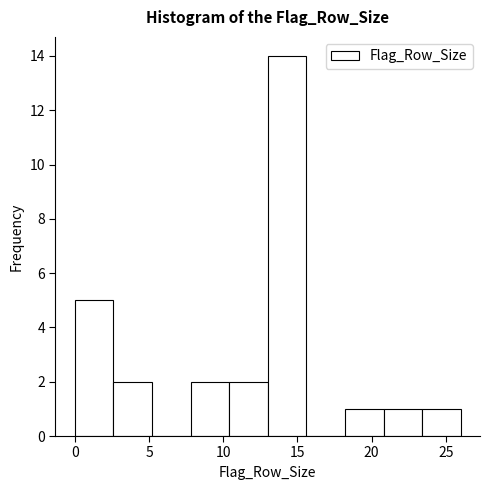

Reading left to right, transcribe this chart: for each bar, give the range it covers on the x-axis and its height. Neither the bar edges nor the heights are printed on the chart, so give them approximately, as read against the axes.

0.0 to 2.6: 5
2.6 to 5.2: 2
5.2 to 7.8: 0
7.8 to 10.4: 2
10.4 to 13.0: 2
13.0 to 15.6: 14
15.6 to 18.2: 0
18.2 to 20.8: 1
20.8 to 23.4: 1
23.4 to 26.0: 1